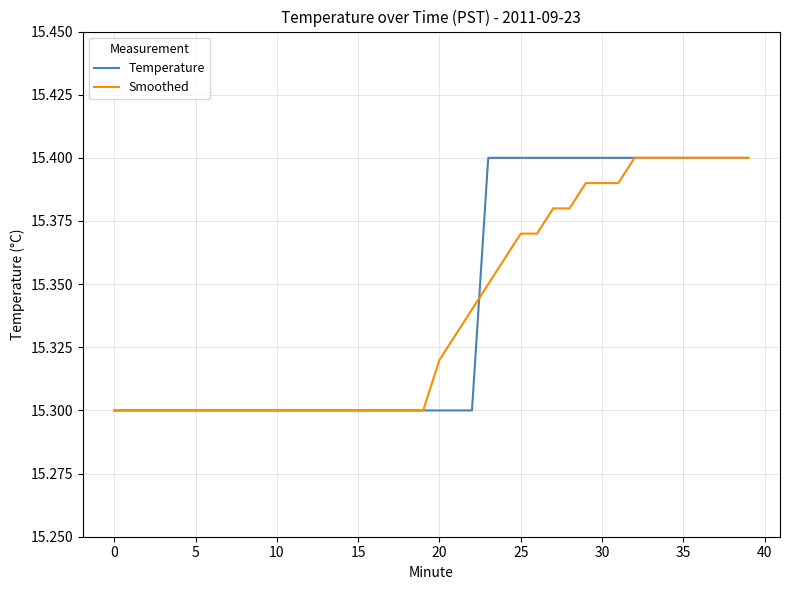

Which series ends up on top after the final intersection of Temperature and Smoothed?

Temperature